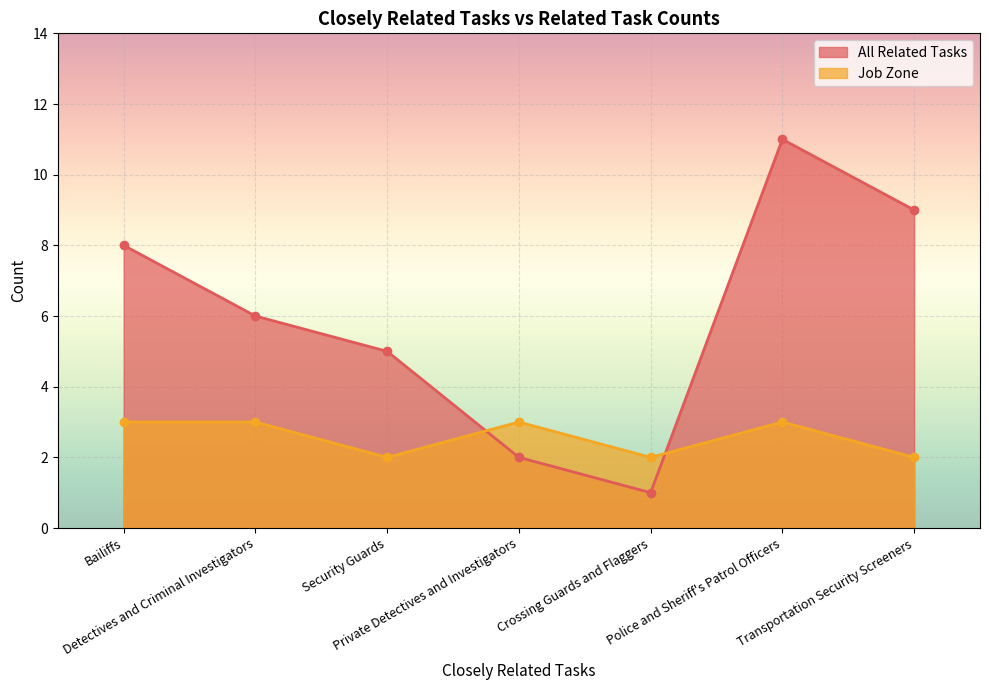

The All Related Tasks series shows 15 at Police and Sheriff's Patrol Officers. True or false?

False